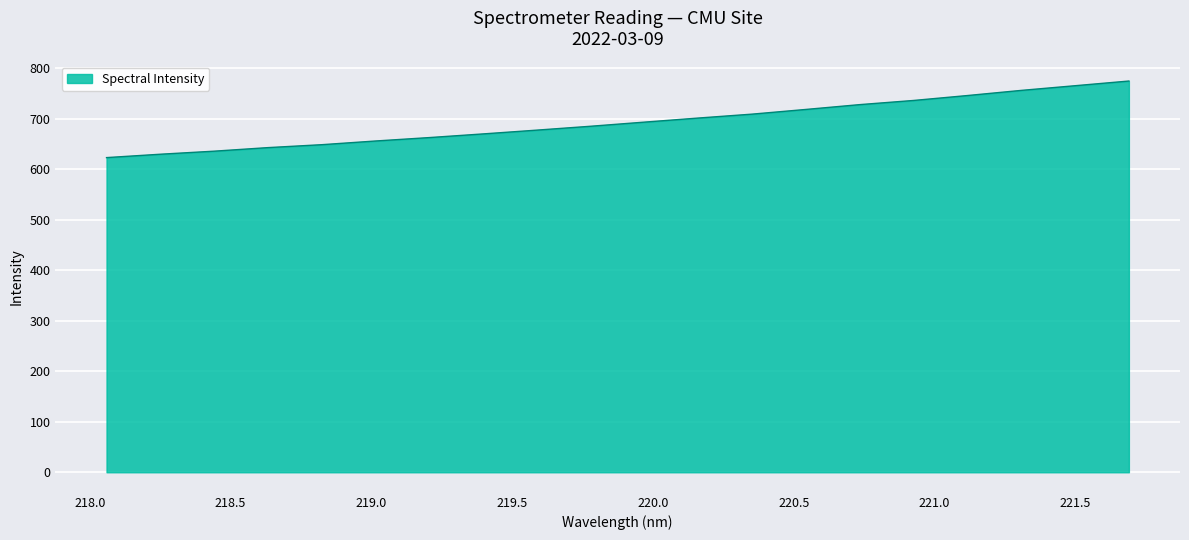

What is the difference between the maximum and minimum values?

151.5